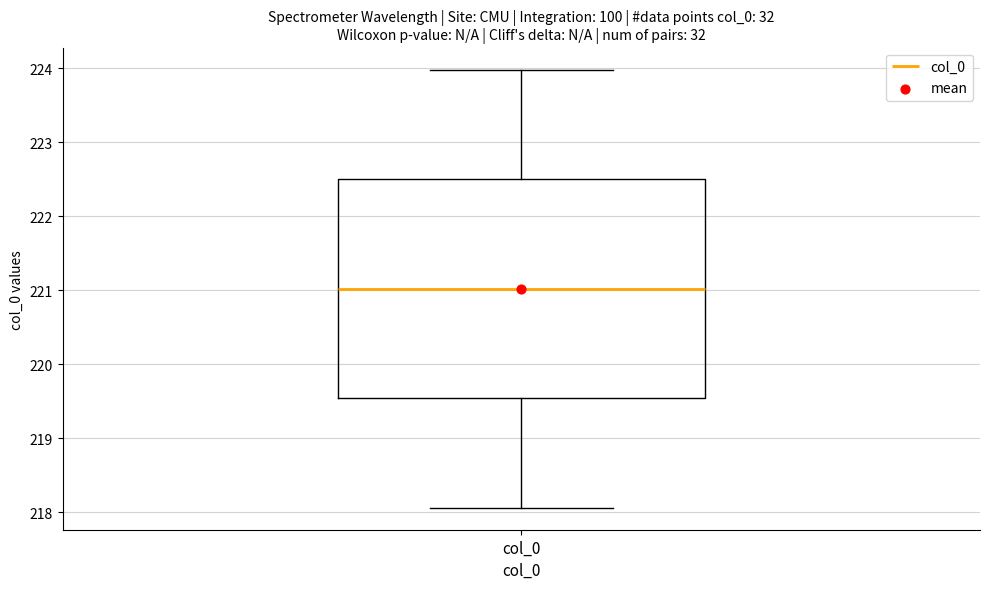

Read this box plot against the y-axis: the position of the median line, the range covered by the box, and the ends of both whiskers. The values are not printed on the chart, so give them approximately, as read against the axis.

median 221.0, box 219.5 to 222.5, whiskers 218.1 to 224.0